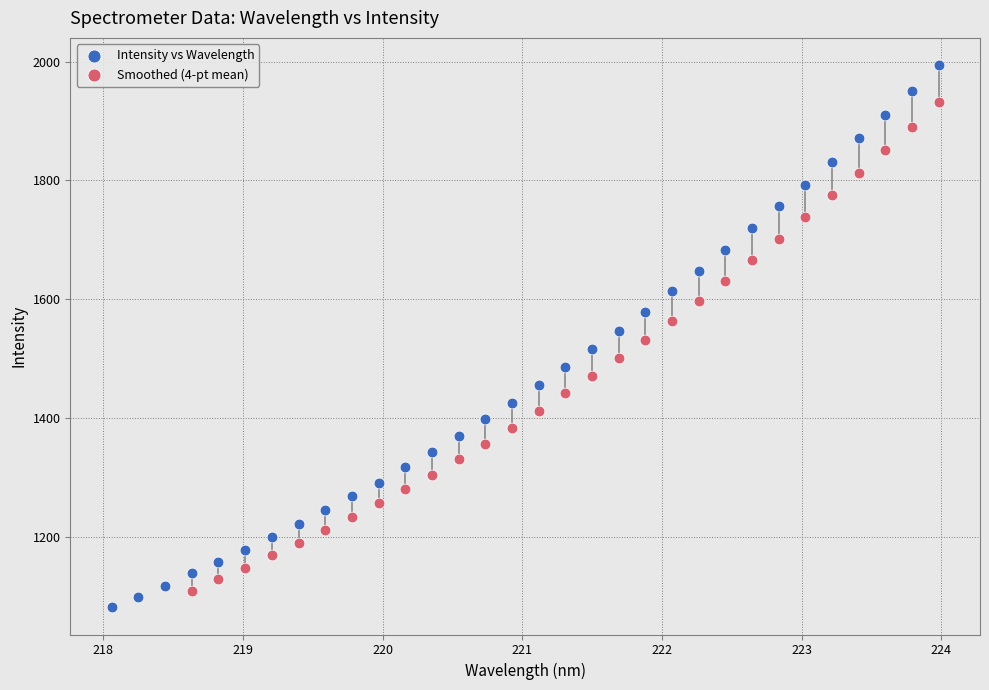

Which series has the widest spread of Y values?

Intensity vs Wavelength